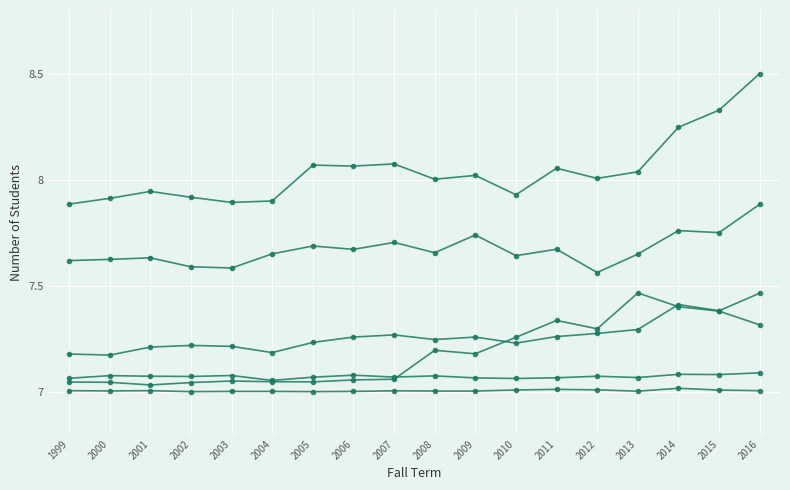

Count the number of categories in the chart.

18